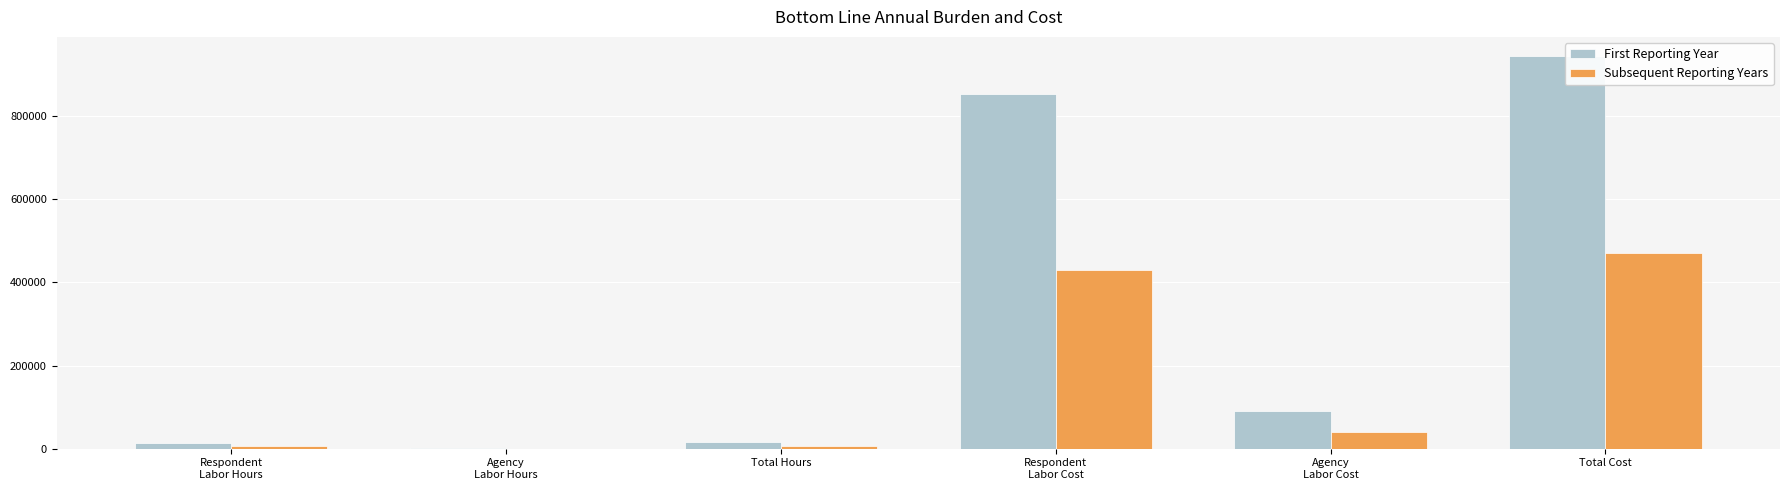

How many data points does each series have?

6